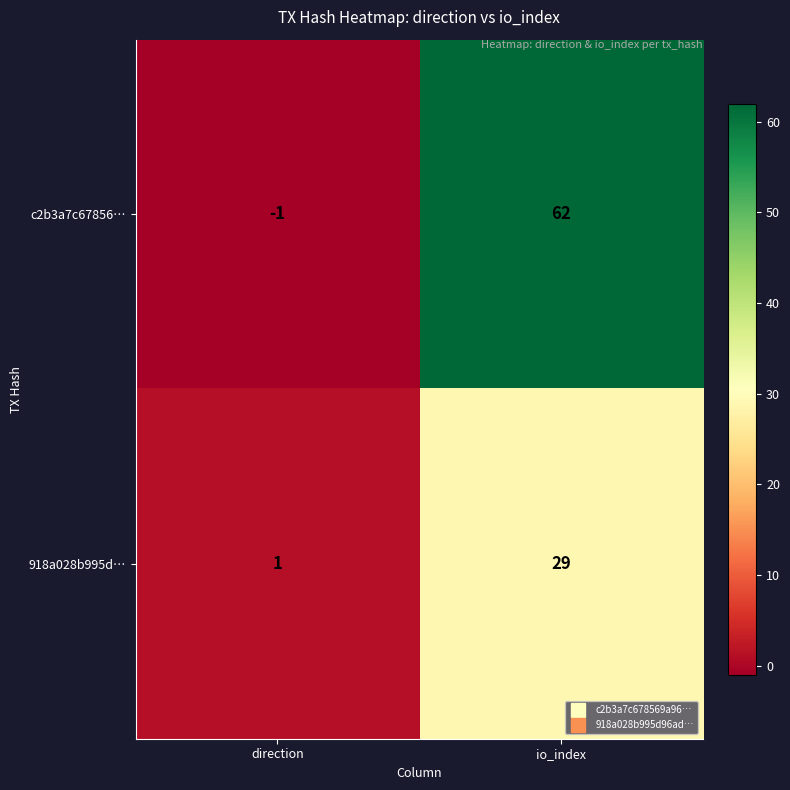

True or false: 918a028b995d… has a value of 0 at direction.

False